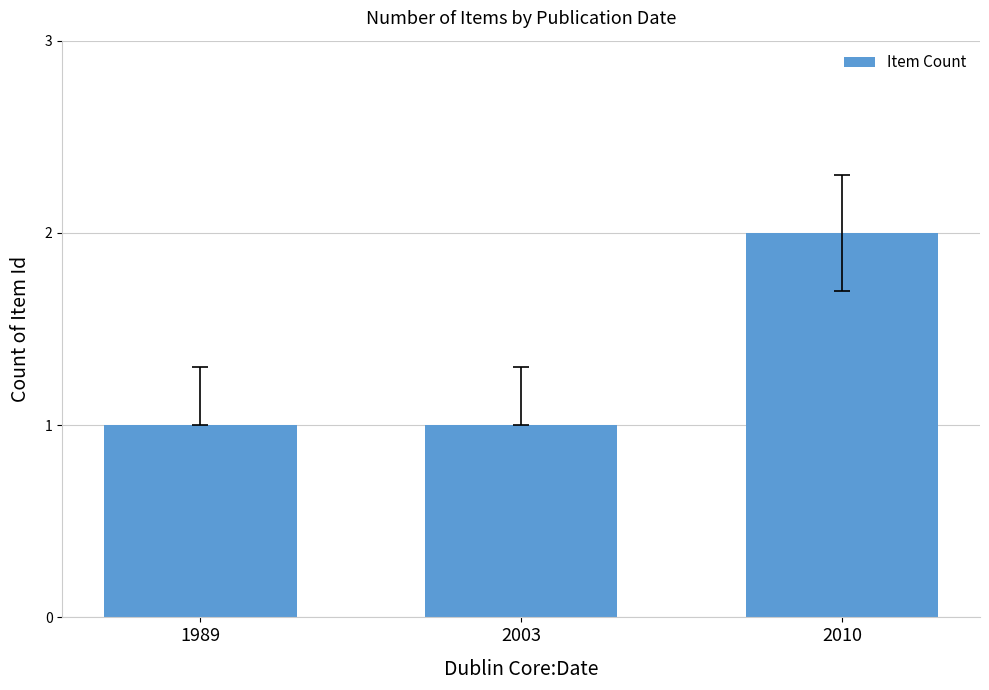

The chart shows a value of 1 at 1989. True or false?

True